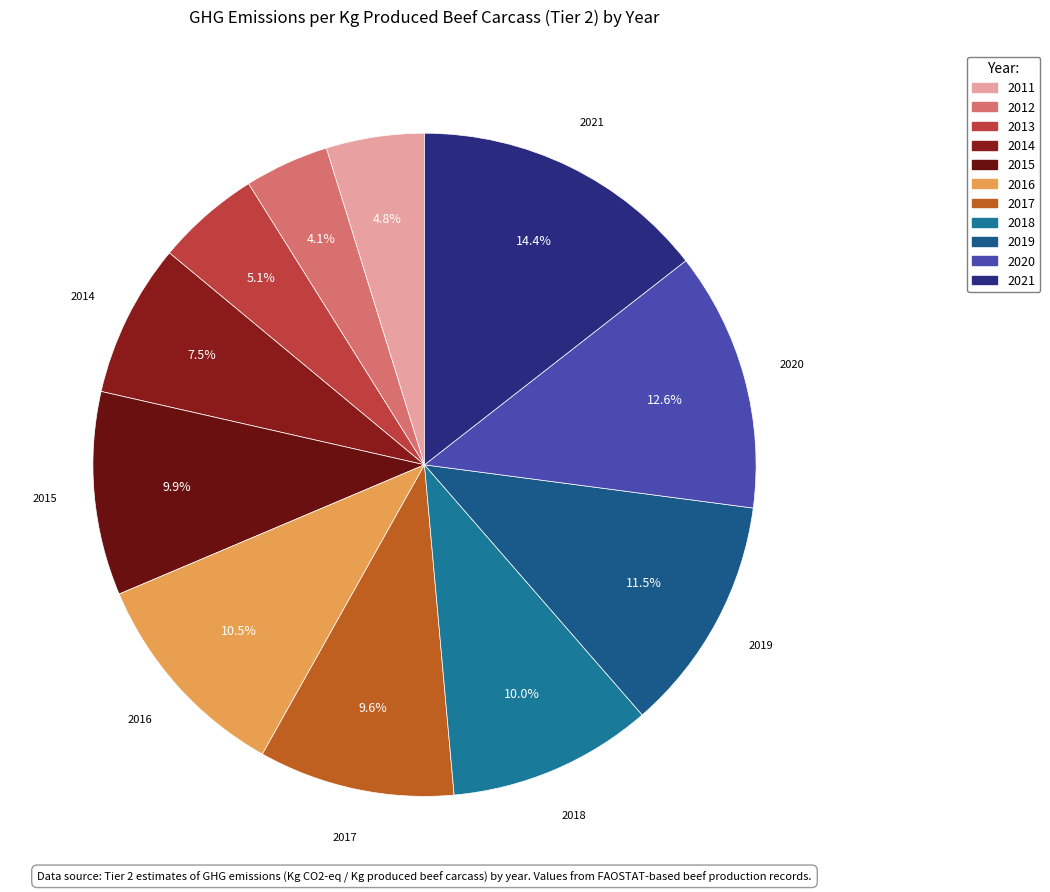

Is there any slice that represents more than half of the pie?

No